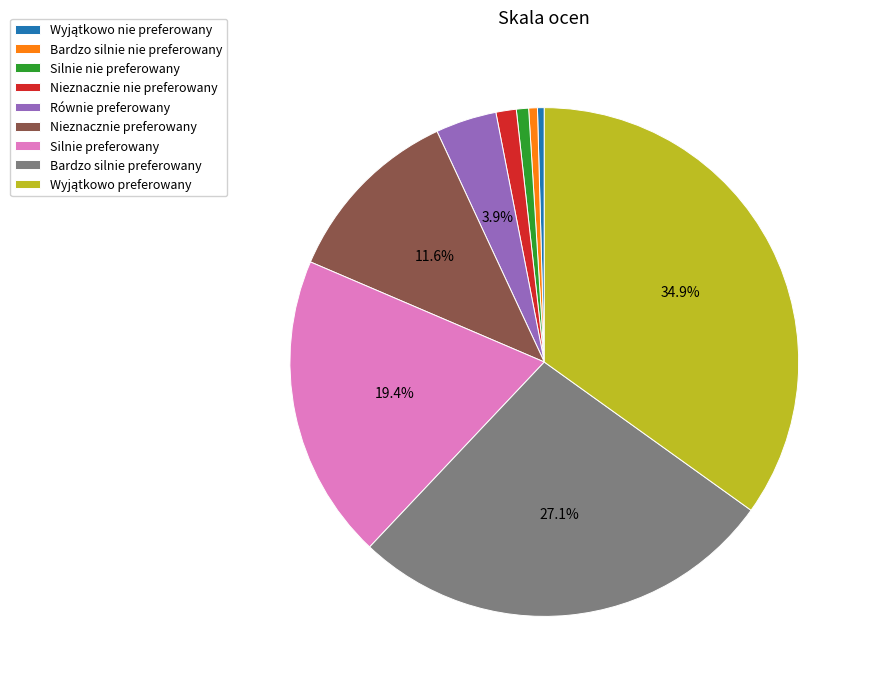

To the nearest percent, what is the average slice percentage?

11%